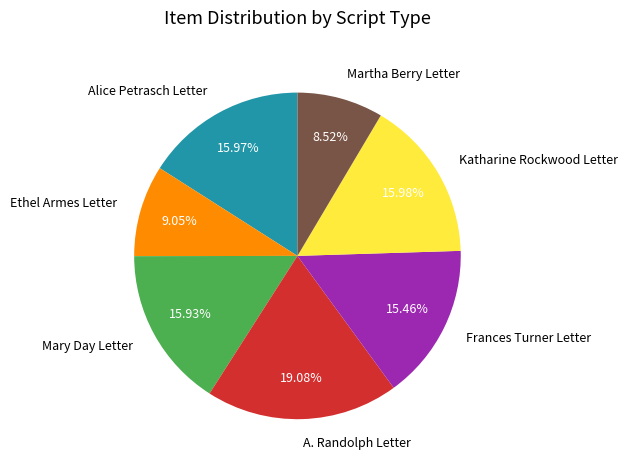

The A. Randolph Letter slice represents 19% of the pie. True or false?

True